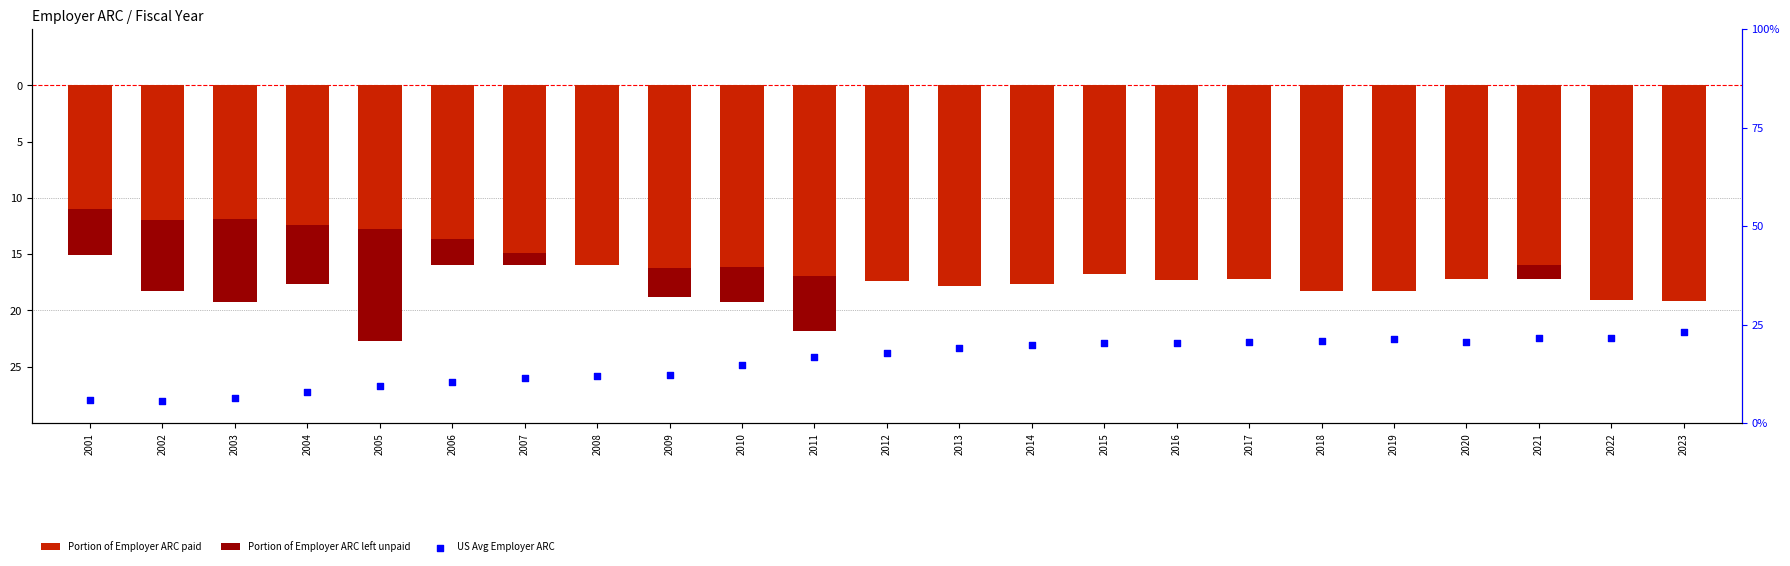

At which category is the sum across all series the highest?

2021